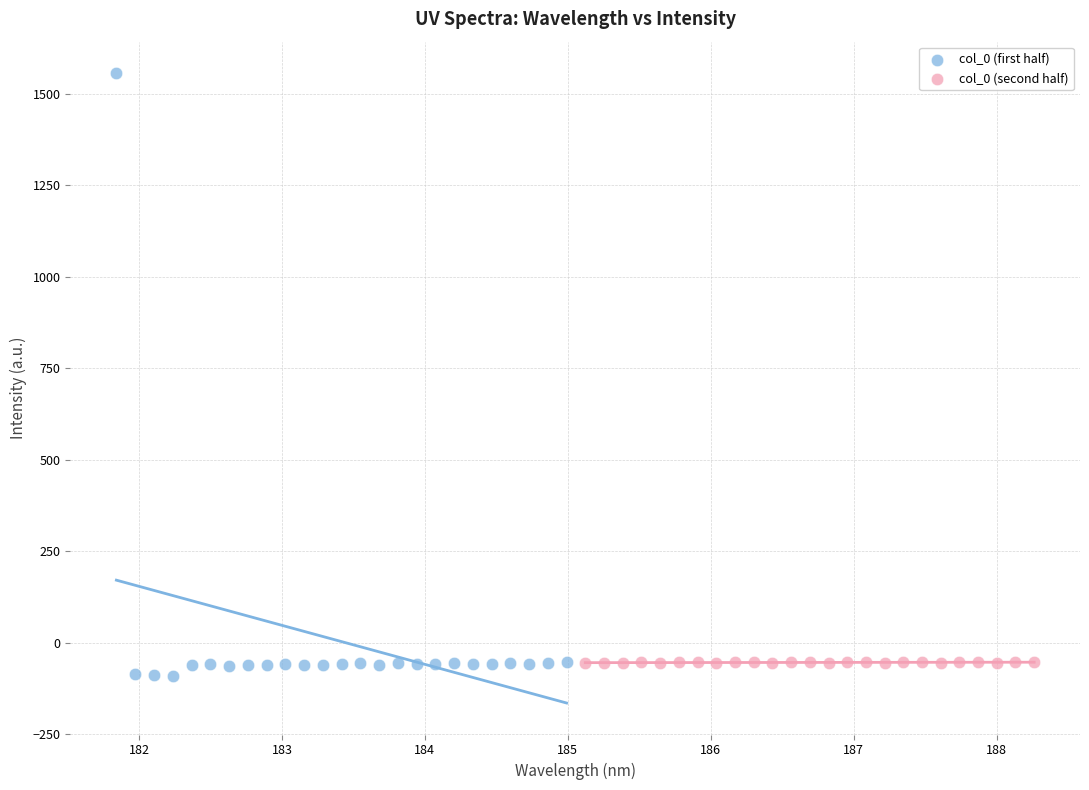

Which series reaches the maximum Y coordinate?

col_0 (first half)